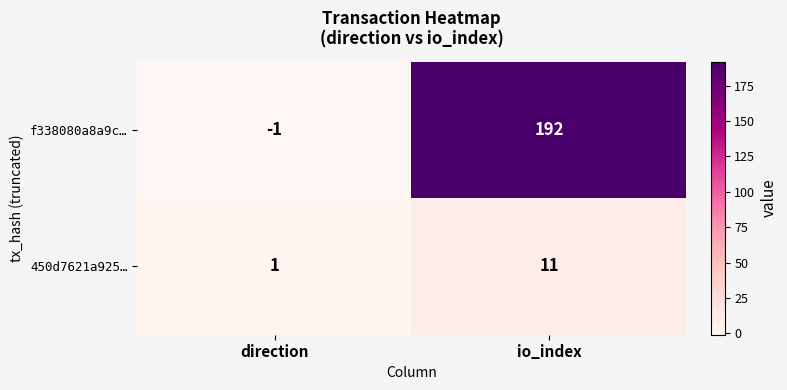

Which series has the widest spread of values?

f338080a8a9c…